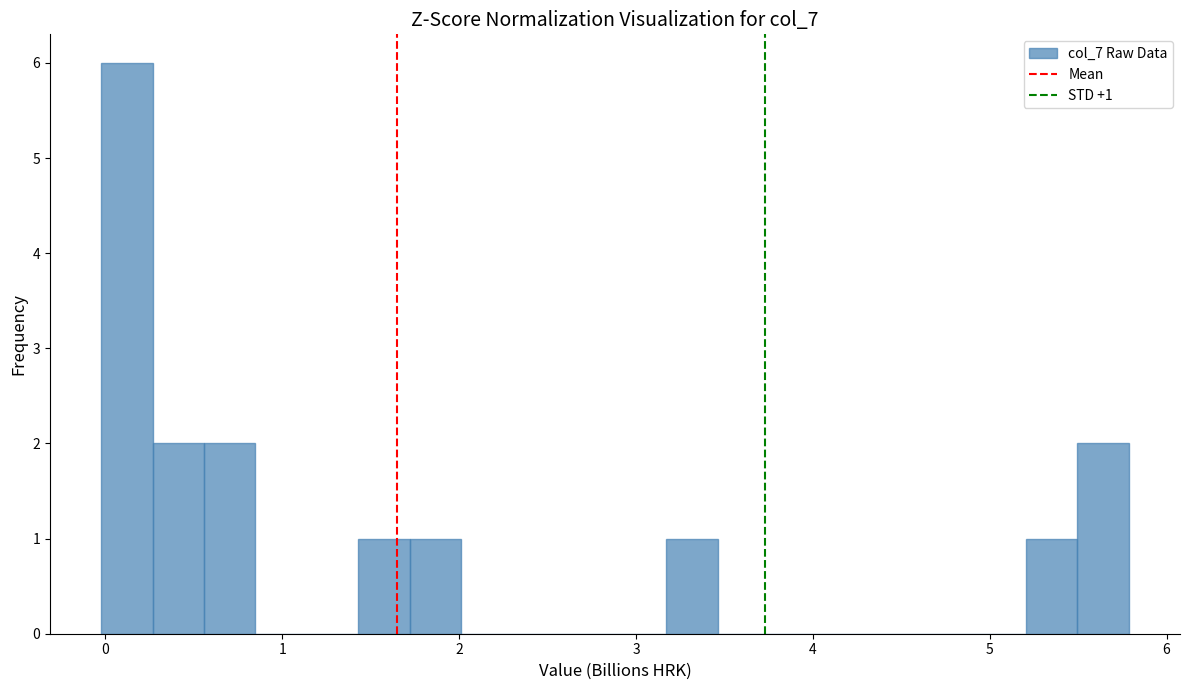

Read against the x-axis, roughly where is the centre of the tallest bar?

0.1